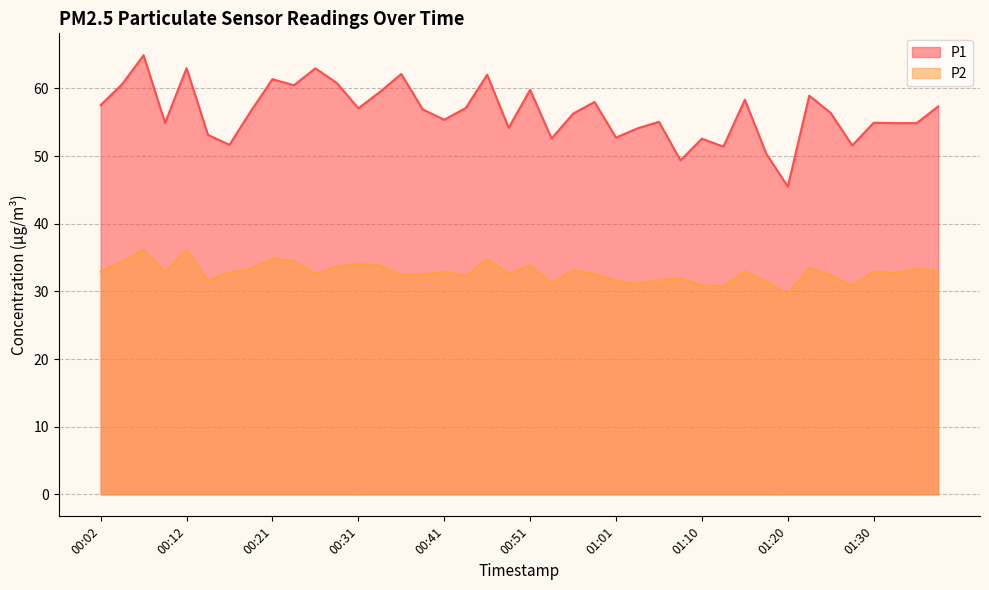

True or false: P1 and P2 cross at least once.

False